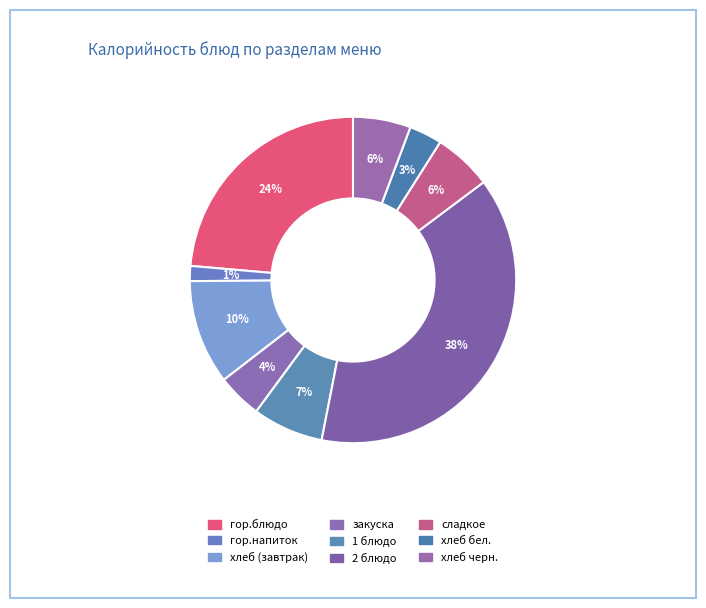

Does хлеб (завтрак) account for over 50% of the chart?

No